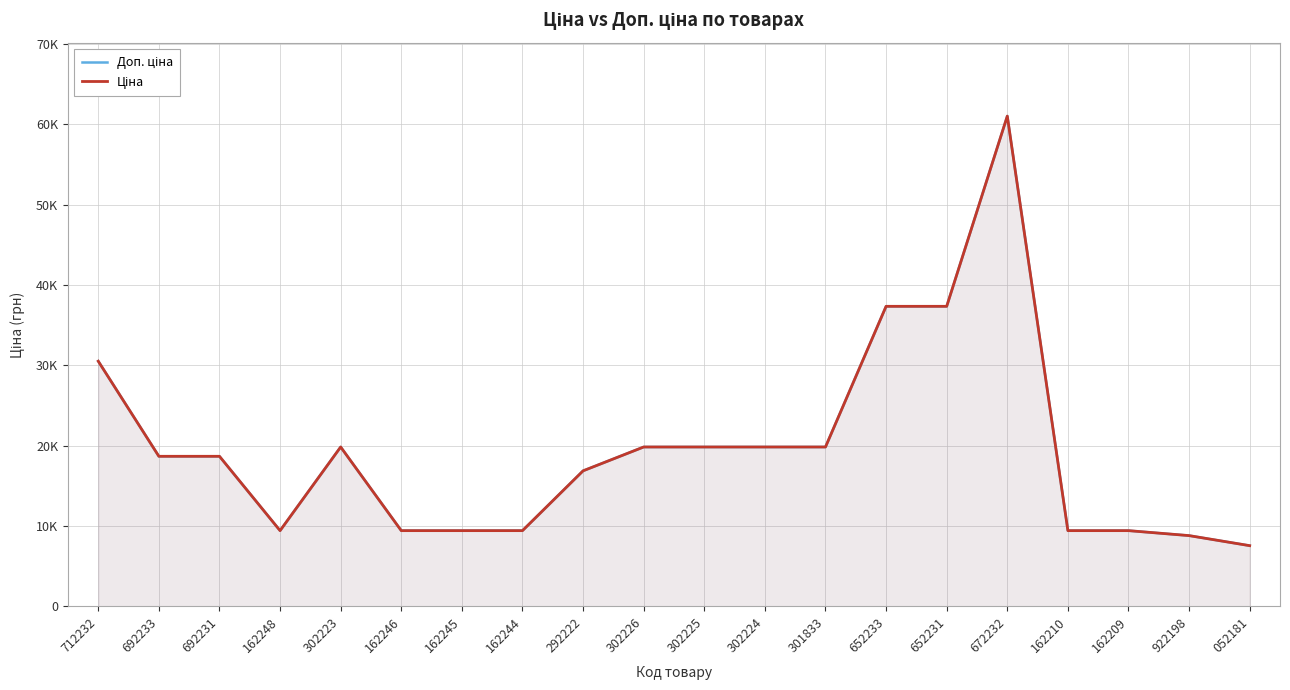

Which category has the lowest value in the Доп. ціна series?

052181